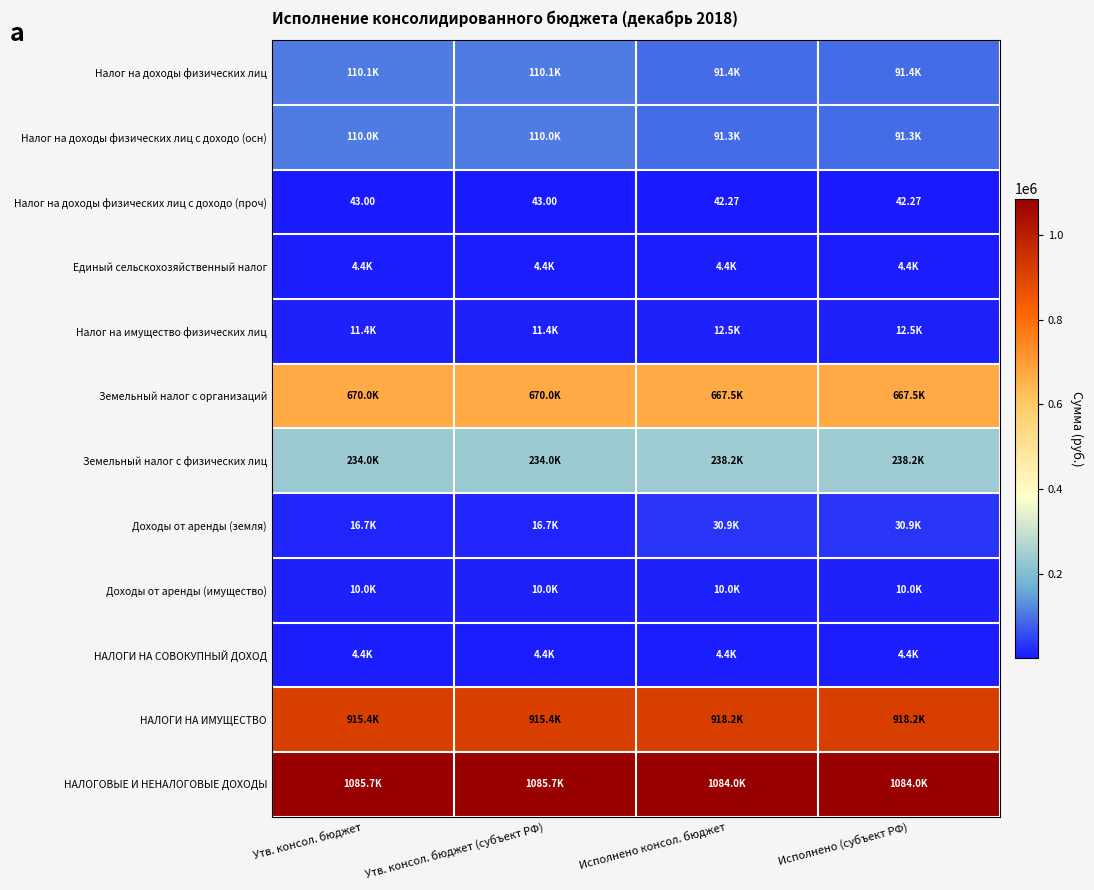

The НАЛОГОВЫЕ И НЕНАЛОГОВЫЕ ДОХОДЫ series shows 1084046.5 at Исполнено (субъект РФ). True or false?

True